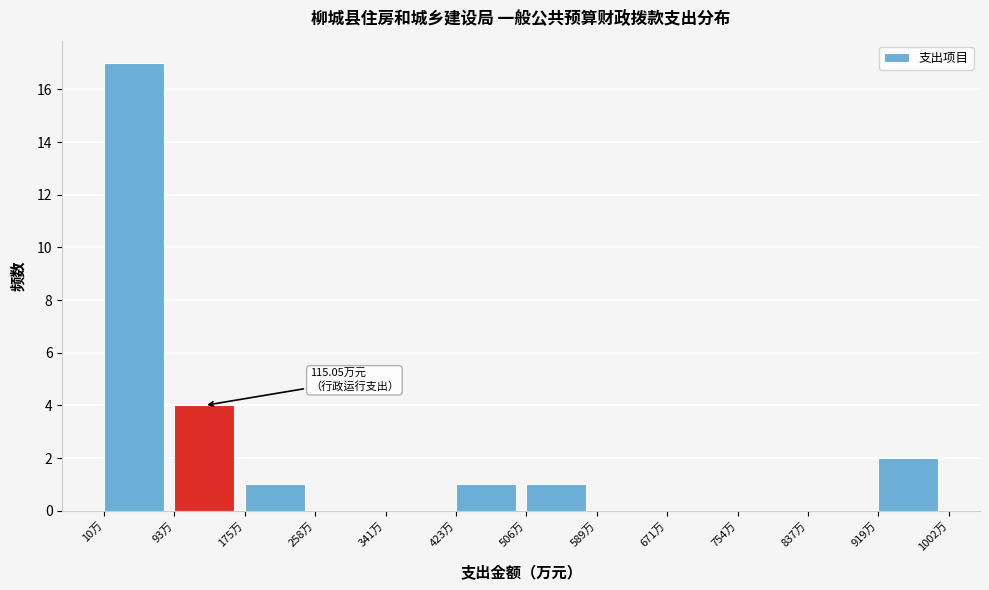

Over which range of the x-axis is the bar tallest?

10 to 90